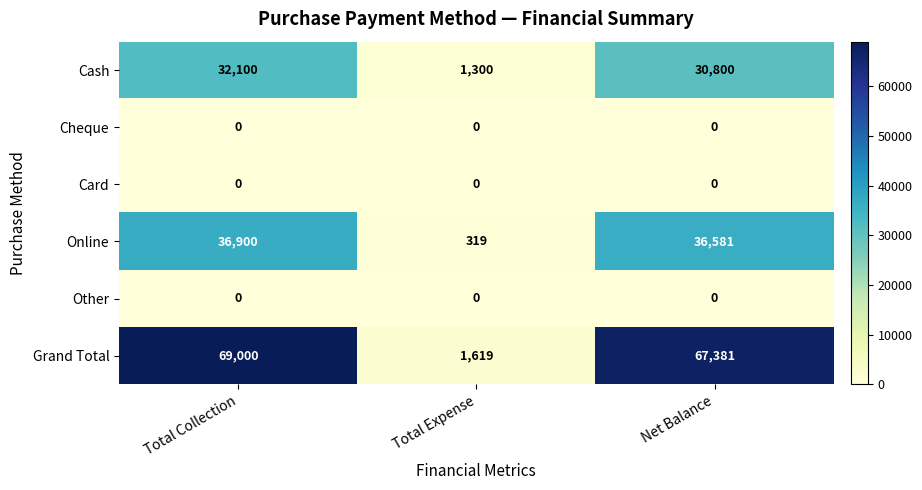

Between Total Collection and Total Expense, which series saw the biggest shift?

Grand Total